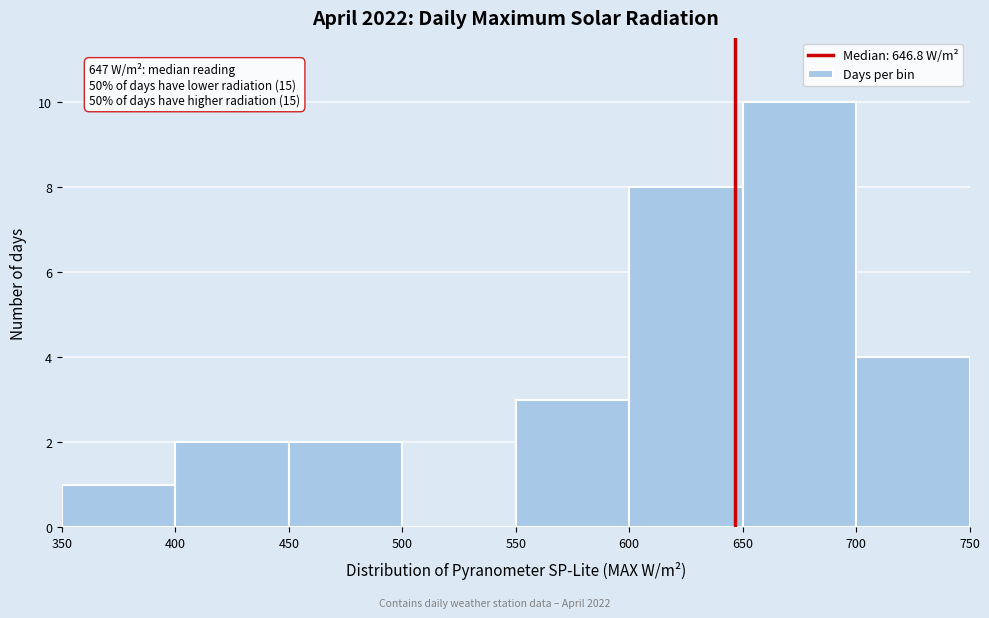

Which range on the x-axis has the tallest bar?

650 to 700